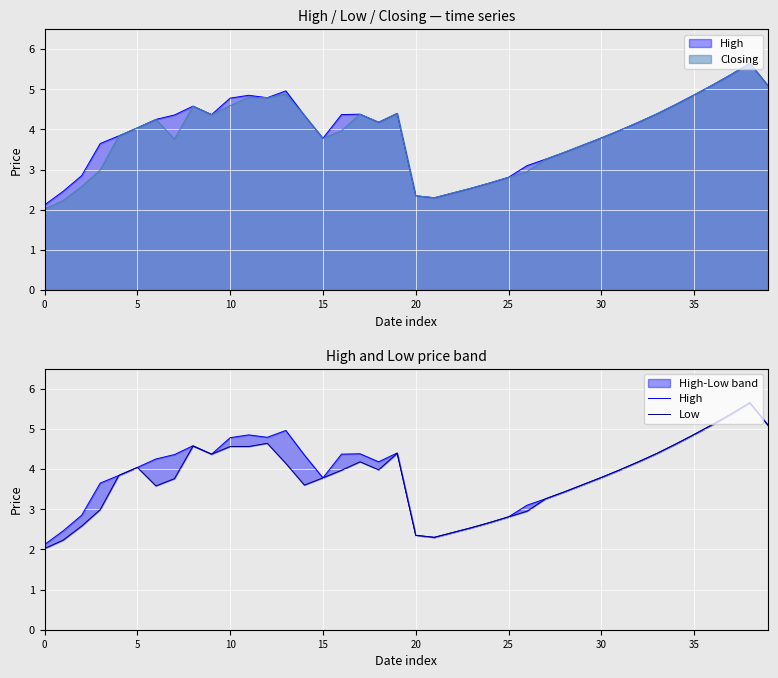

Which series has the widest spread of values?

Low